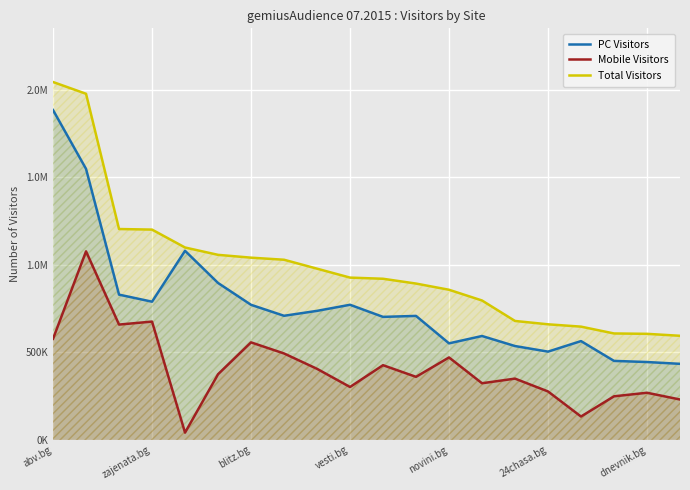

Between 10 and 8, which is larger?

8